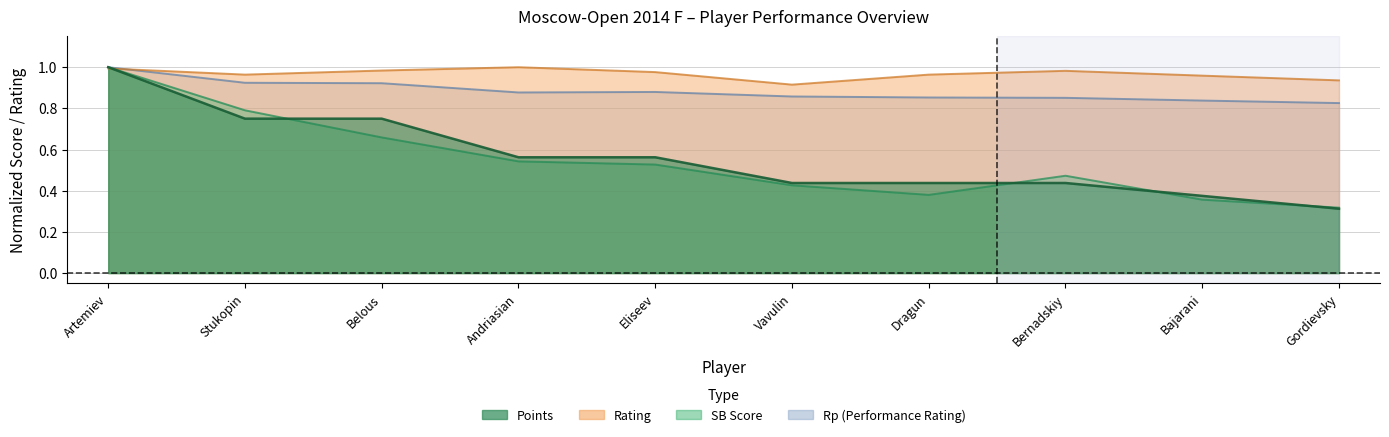

What is the difference between the second highest and minimum values in the Points series?

0.4